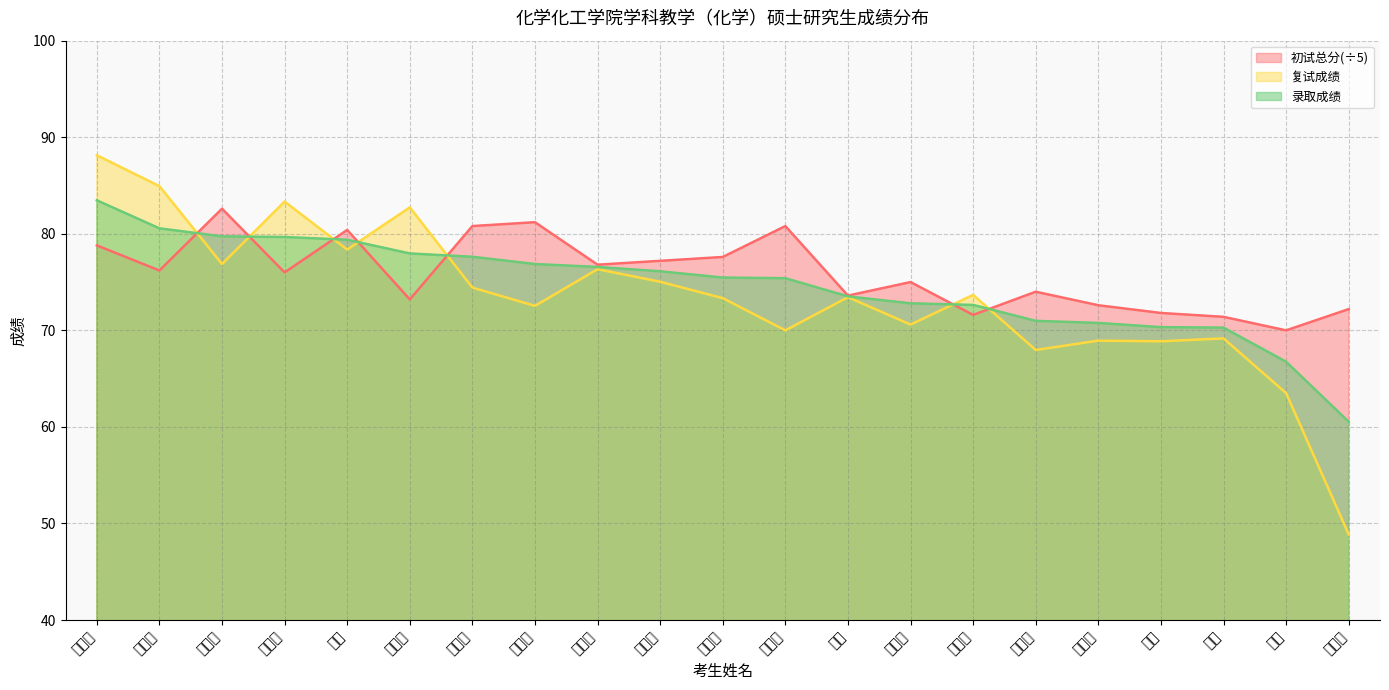

What position from the left is 江凤仪?

11